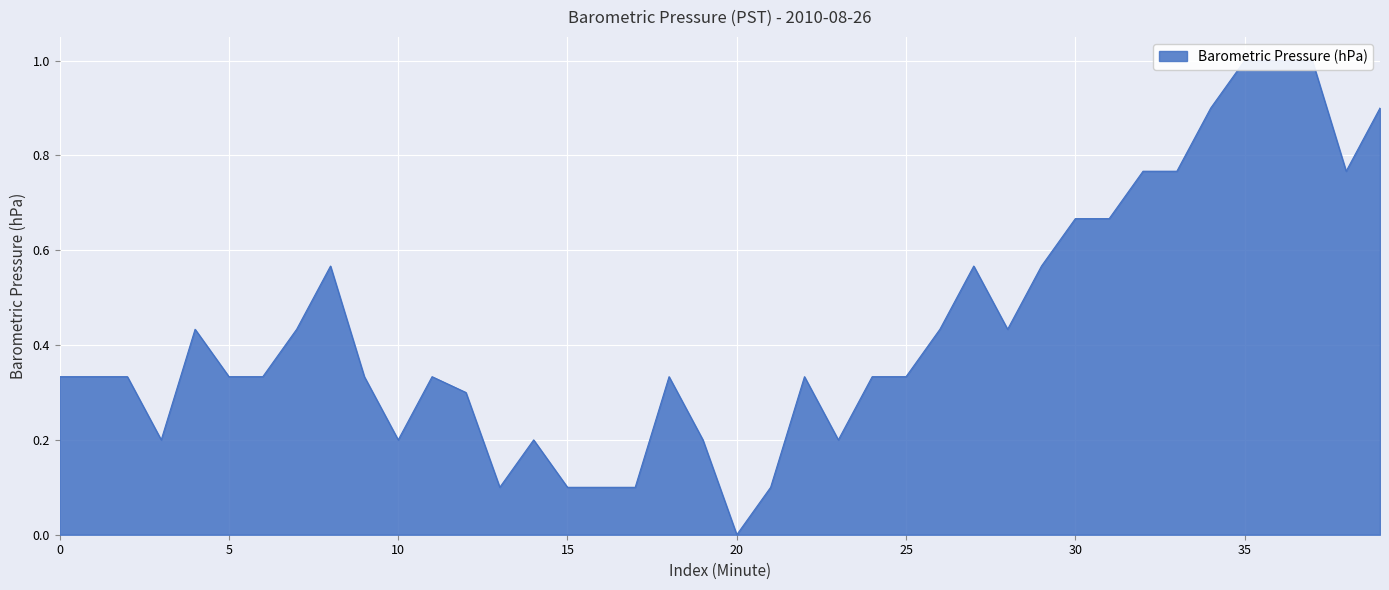

Where is the first local minimum?

3